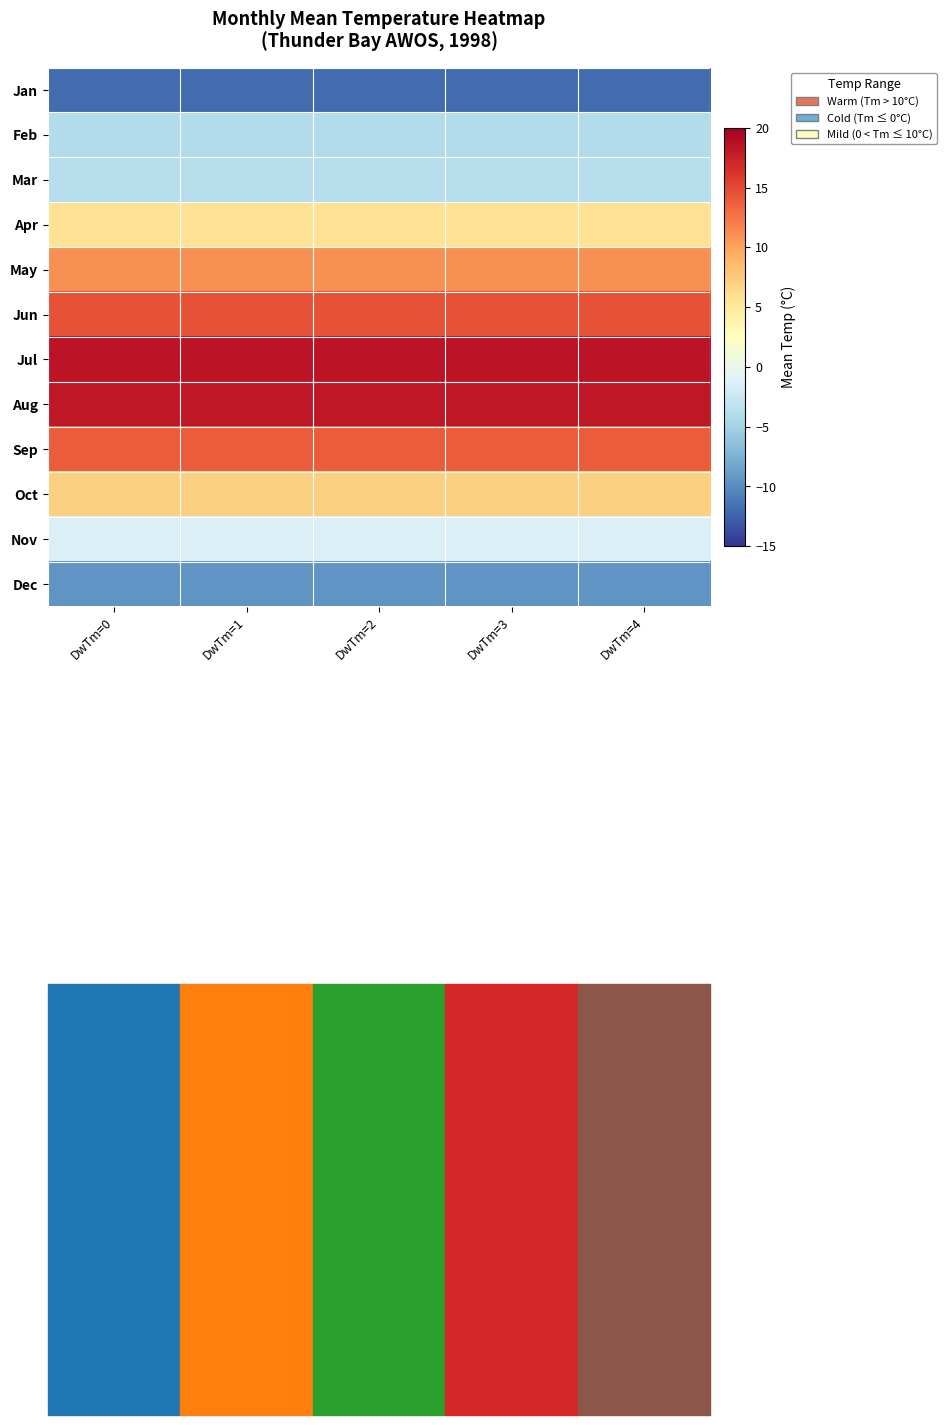

At DwTm=0, list the series in order from largest to smallest.

Jul, Aug, Jun, Sep, May, Oct, Apr, Nov, Mar, Feb, Dec, Jan